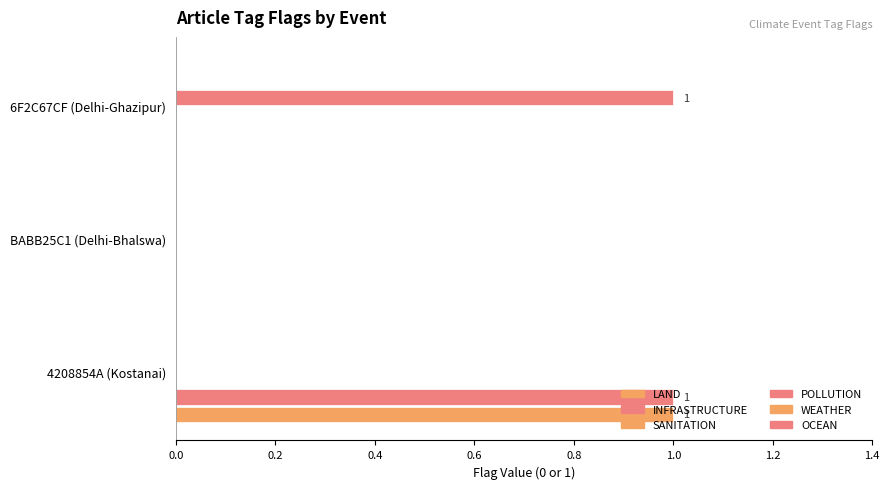

How many distinct data groups are displayed?

3